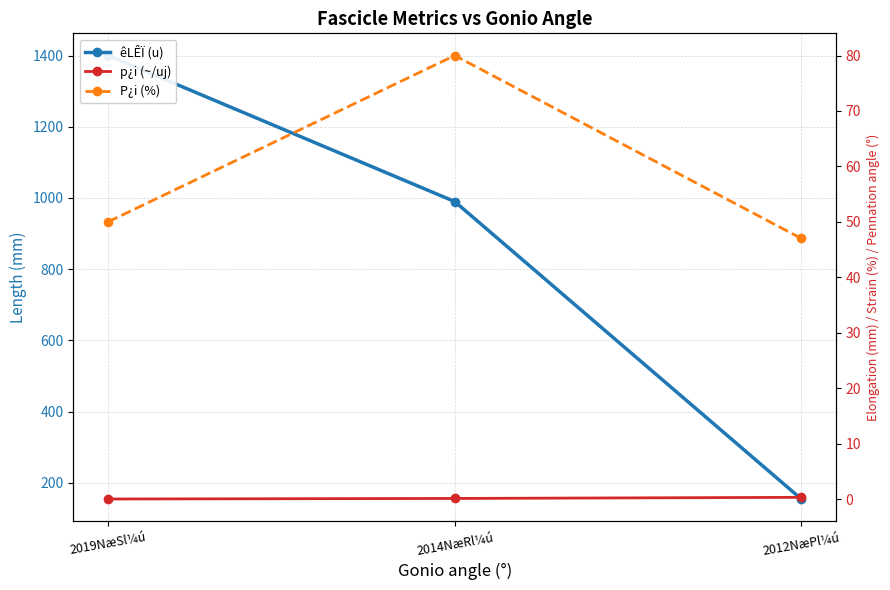

What is the value of the P¿i (%) point at the 3rd from the left?

47.0